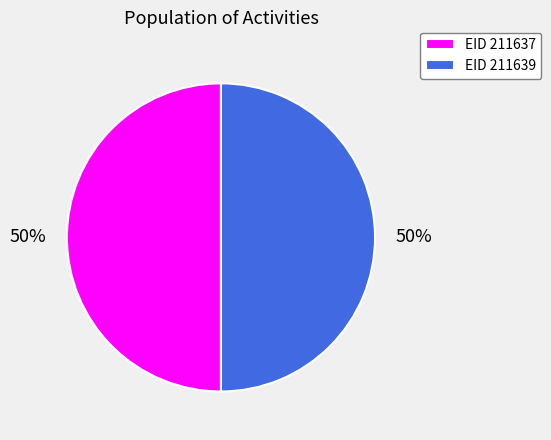

Is the sum of EID 211639 and EID 211637 greater than half?

Yes